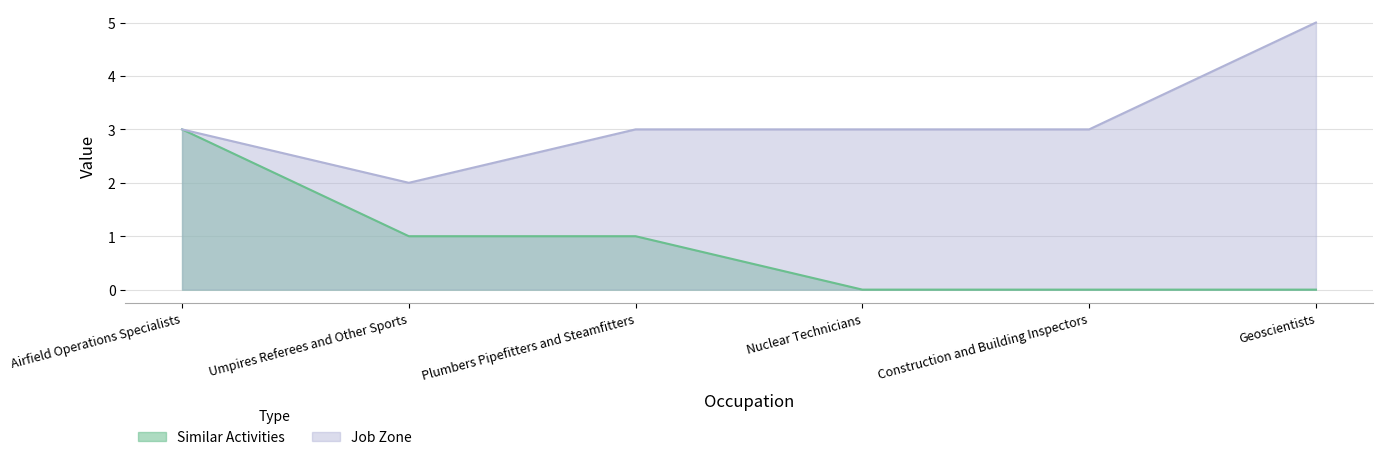

How many values in the Job Zone series are below 3?

1